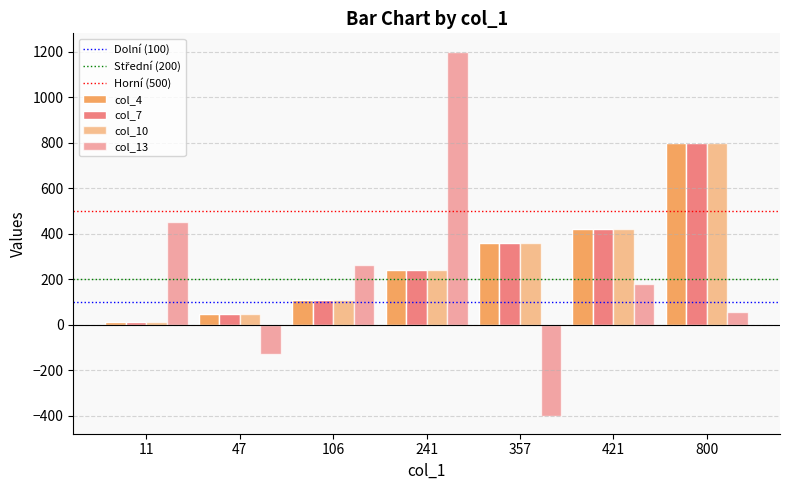

How many bars are there in total?

28